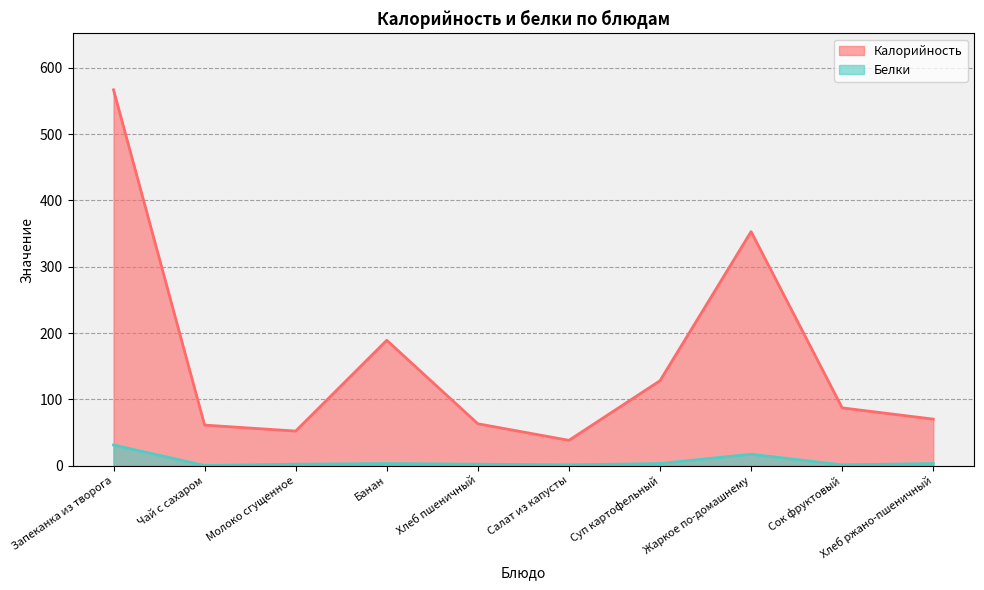

What is the label of the 8th point from the right?

Молоко сгущенное